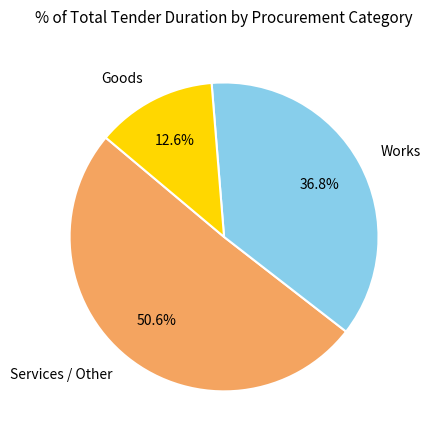

Is there any slice that represents more than half of the pie?

Yes